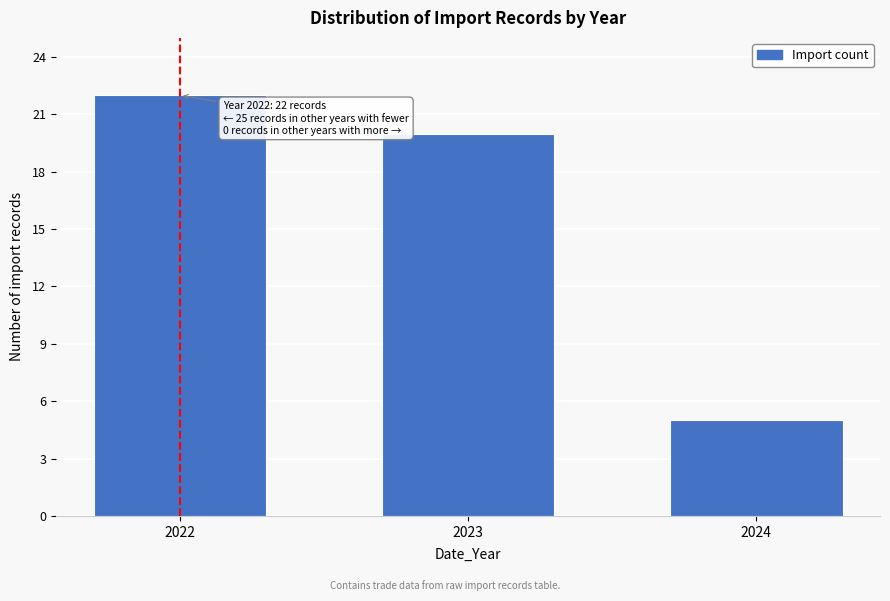

Reading left to right, what are all the values shown in this chart?

22	20	5